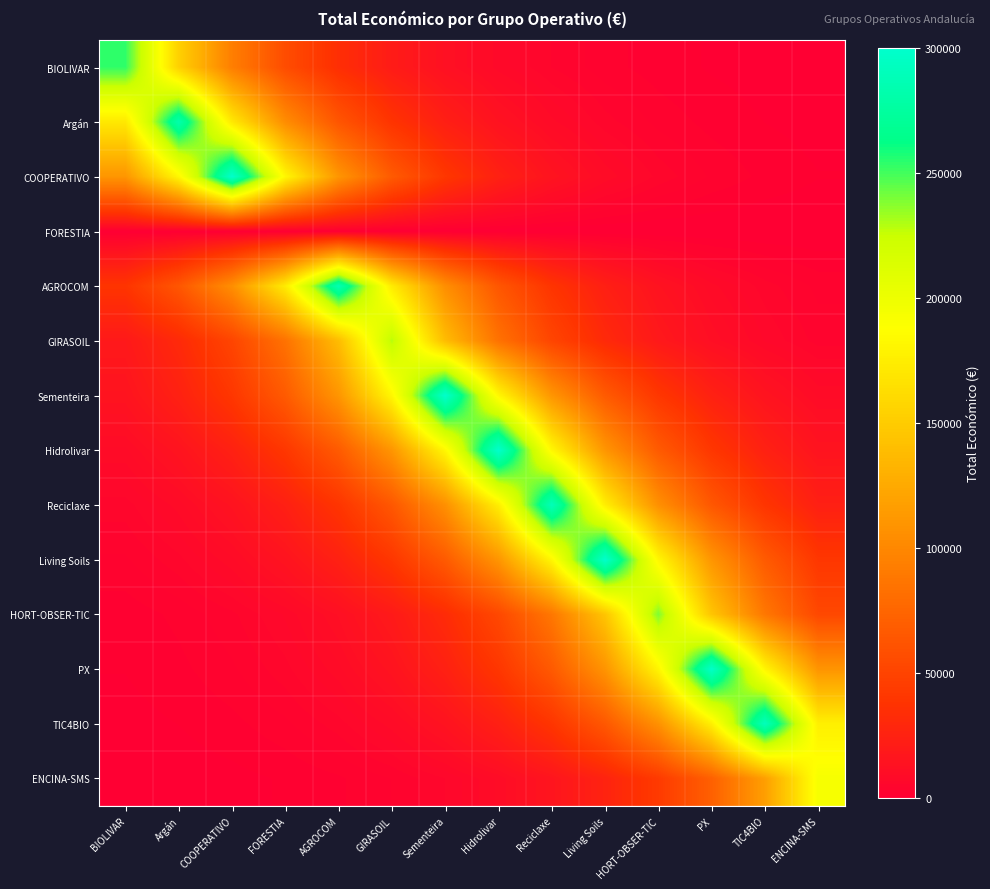

What is the spread (max minus min) of values at Living Soils?

299601.0